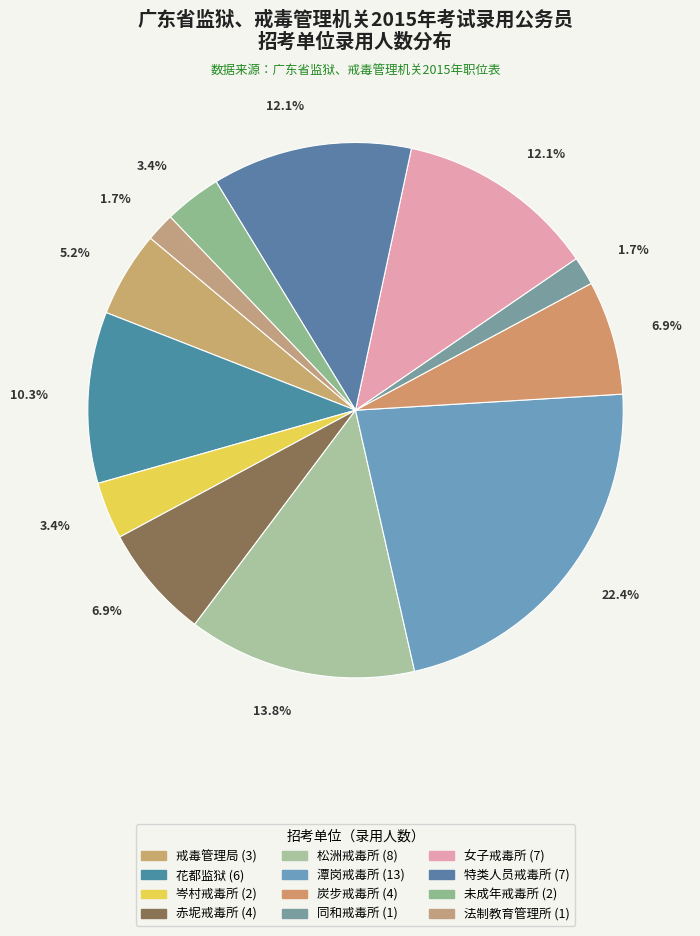

Which slice is the largest?

广州市潭岗强制隔离戒毒所